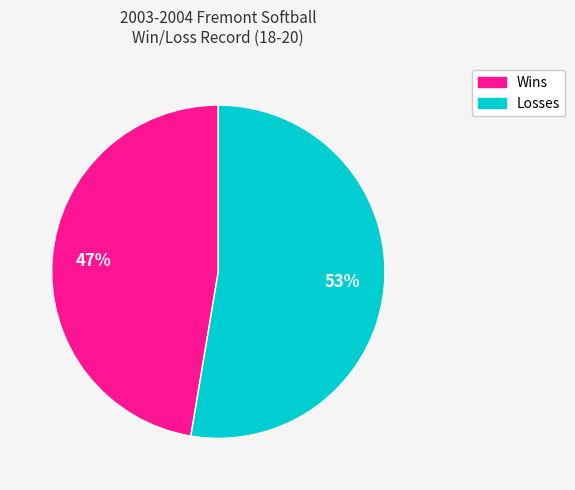

To the nearest percent, what percentage of the pie is Wins?

47%